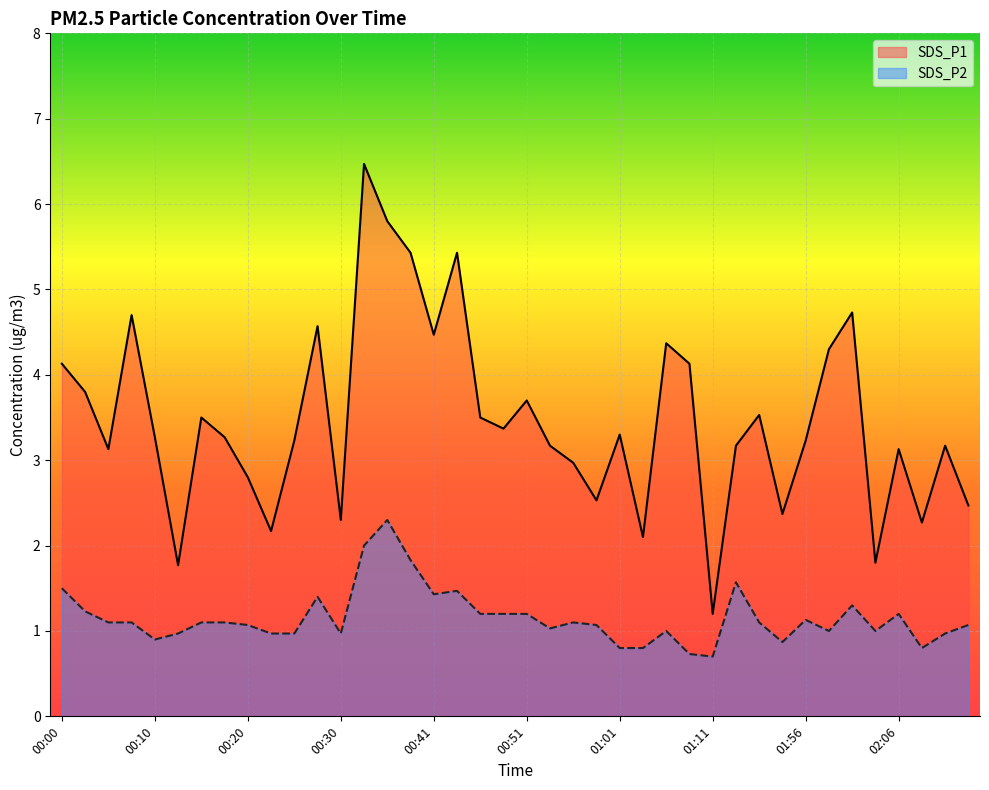

What are all the series names shown in the legend?

SDS_P1, SDS_P2